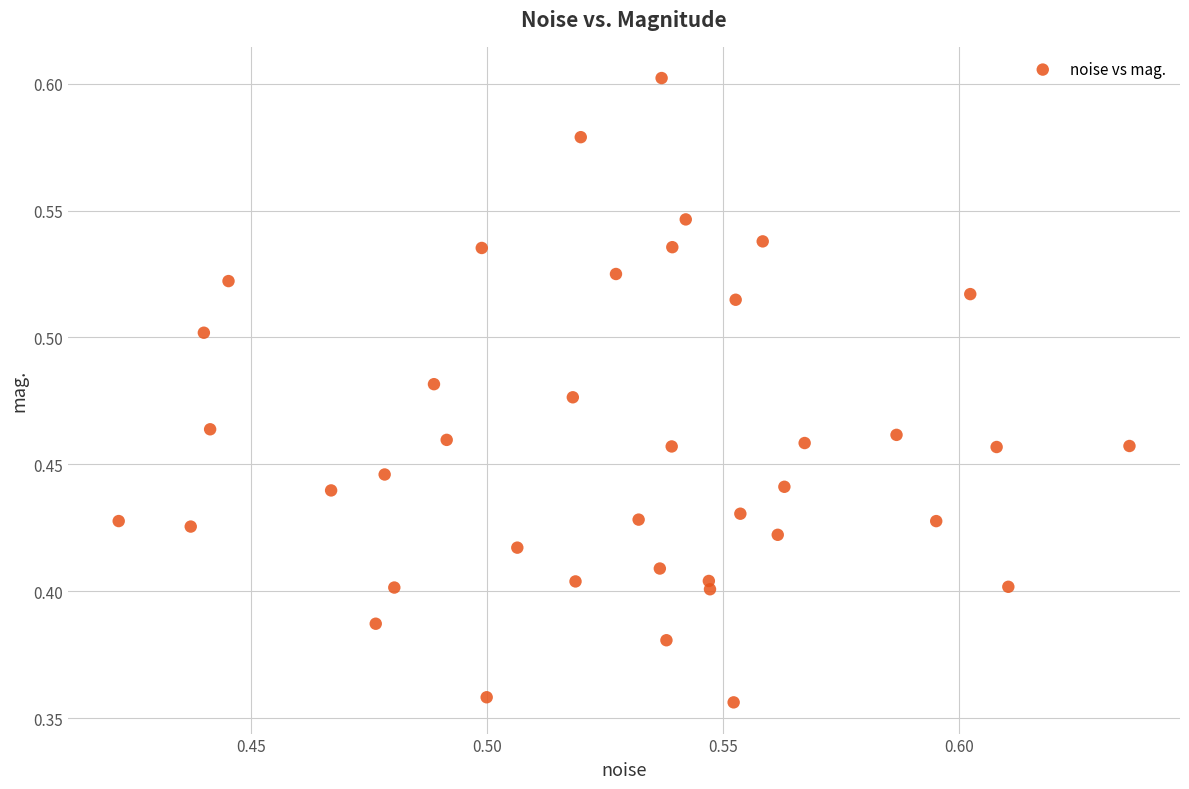

Count the number of points in this scatter plot.

40